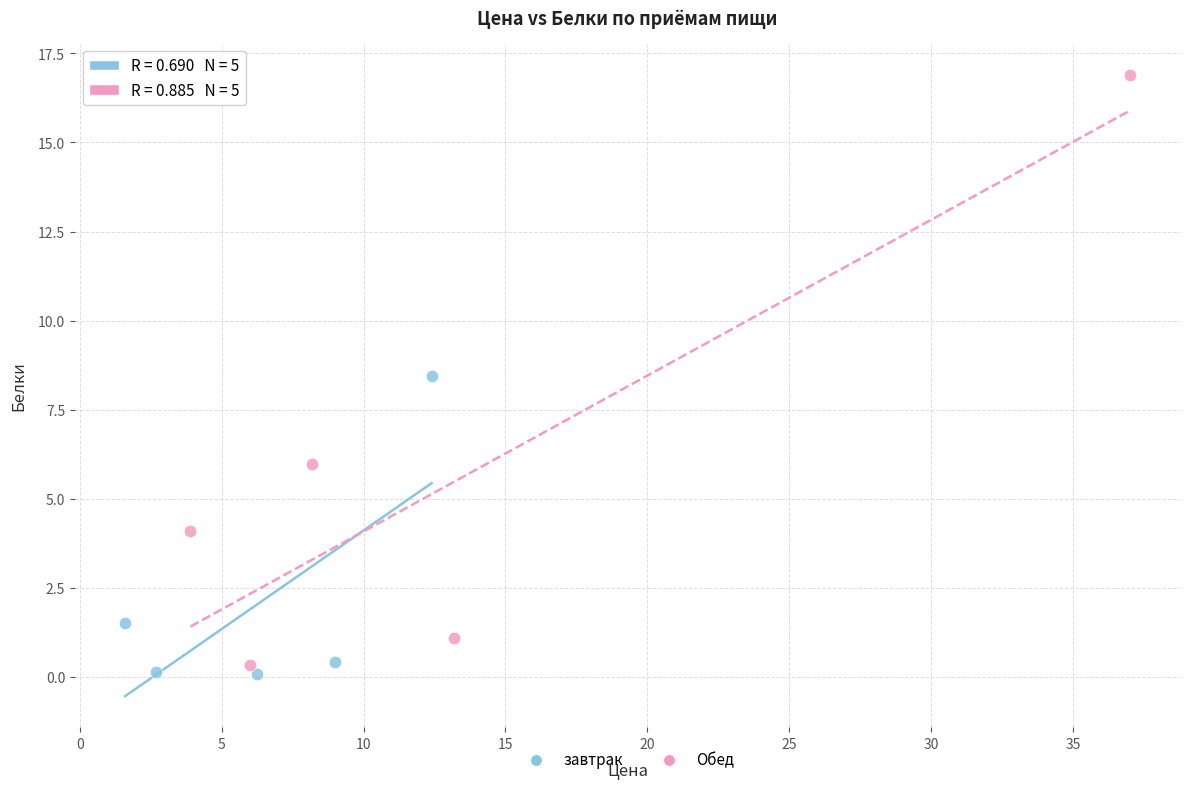

Which series reaches the maximum Y coordinate?

Обед